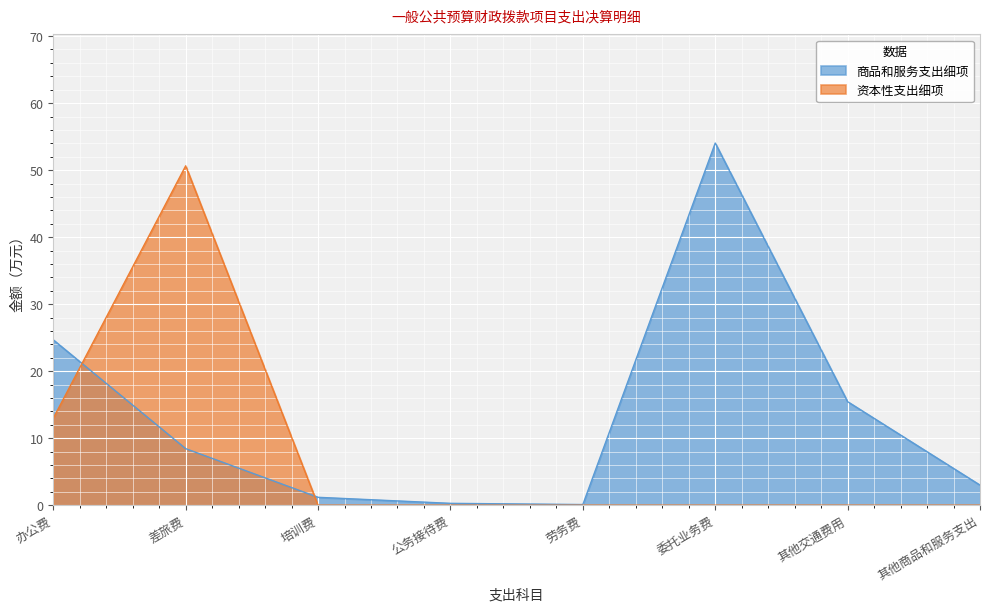

Which series ends up on top after the final intersection of 商品和服务支出细项 and 资本性支出细项?

商品和服务支出细项